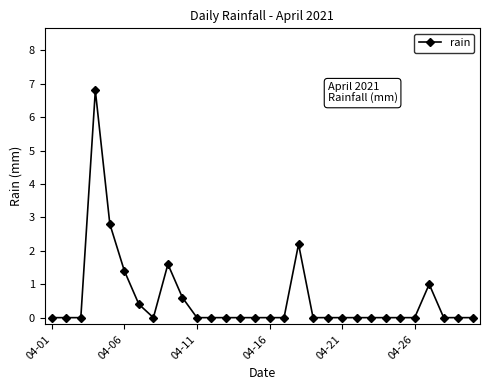

Reading left to right, transcribe all the data shown in this chart.

0.0	0.0	0.0	6.8	2.8	1.4	0.4	0.0	1.6	0.6	0.0	0.0	0.0	0.0	0.0	0.0	0.0	2.2	0.0	0.0	0.0	0.0	0.0	0.0	0.0	0.0	1.0	0.0	0.0	0.0